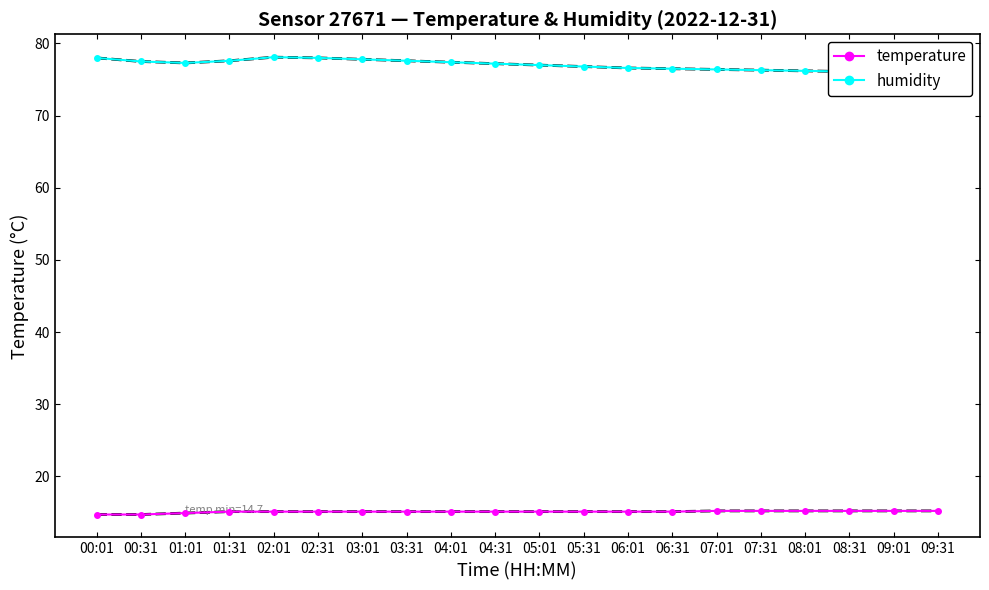

Is it true that temperature equals 8.8 at 07:01?

False